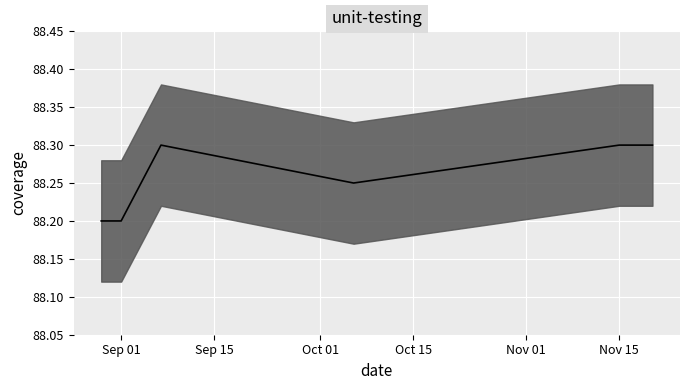

How many lines are shown in the chart?

1